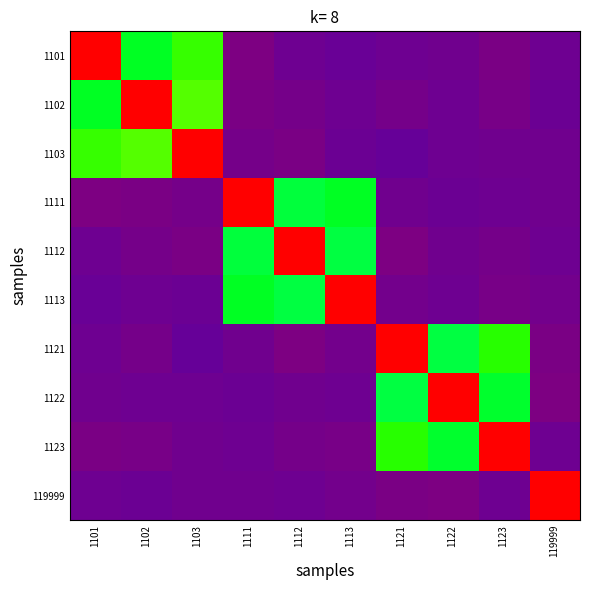

Which label corresponds to the smallest value in the chart?

1121